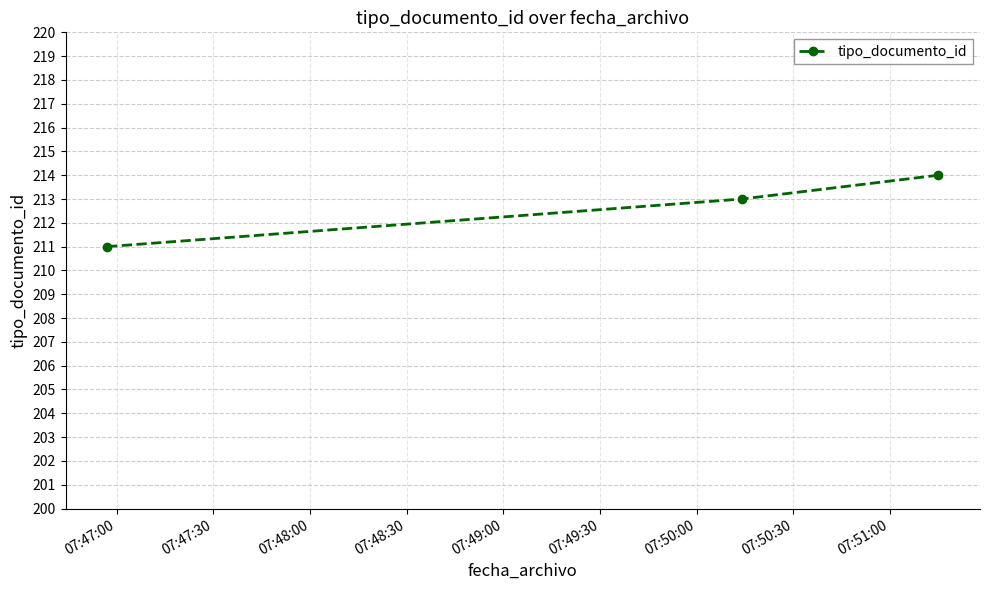

What is the value of the 3rd point from the left?

214